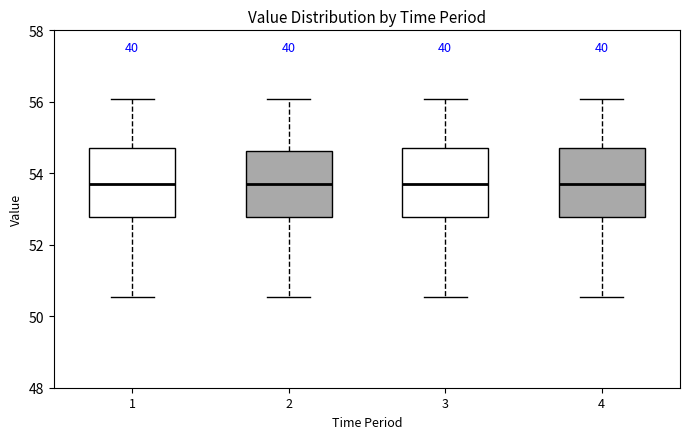

Reading left to right, transcribe this box plot: for each box, give where its median line is, the range the box spans, and where its two whiskers end, as read against the y-axis. The values are not printed on the chart, so give them approximately, as read against the axis.

1: median 53.8, box 52.8 to 54.8, whiskers 50.6 to 56.0
2: median 53.8, box 52.8 to 54.6, whiskers 50.6 to 56.0
3: median 53.8, box 52.8 to 54.8, whiskers 50.6 to 56.0
4: median 53.8, box 52.8 to 54.8, whiskers 50.6 to 56.0